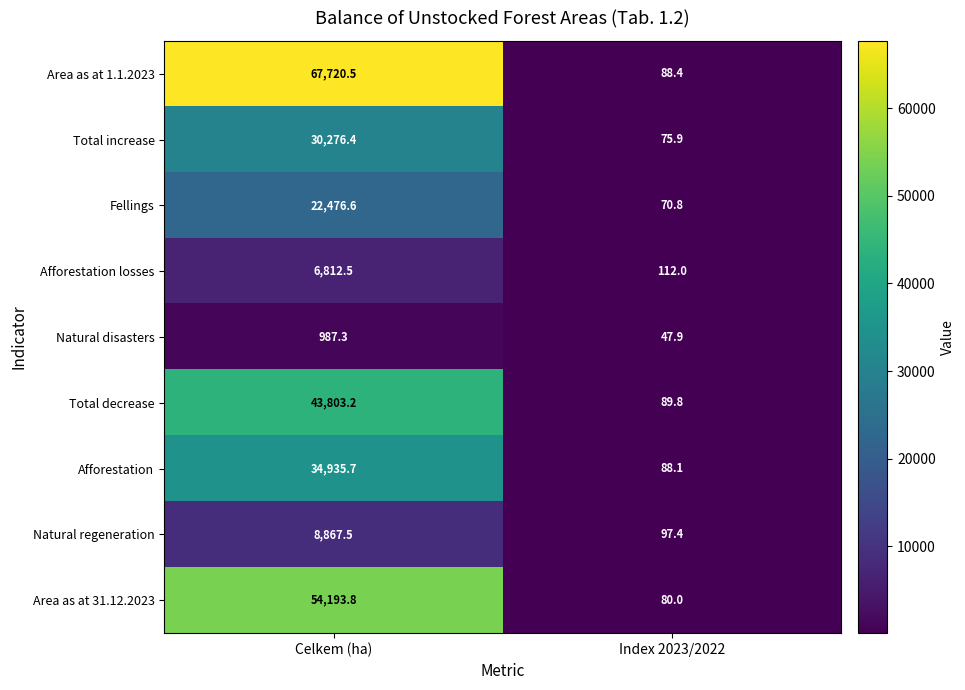

What is the sum of the Natural regeneration values at Index 2023/2022 and Celkem (ha)?

8964.9